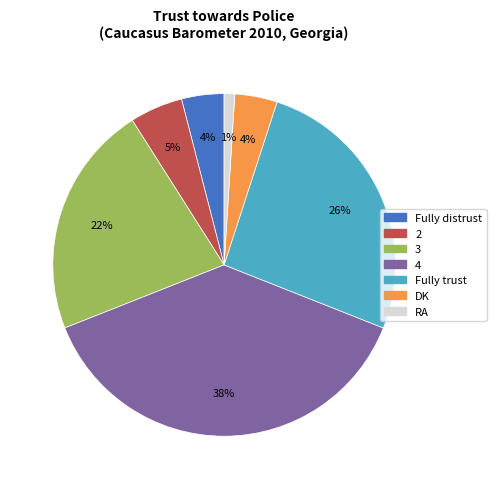

Which has a higher value, 3 or DK?

3